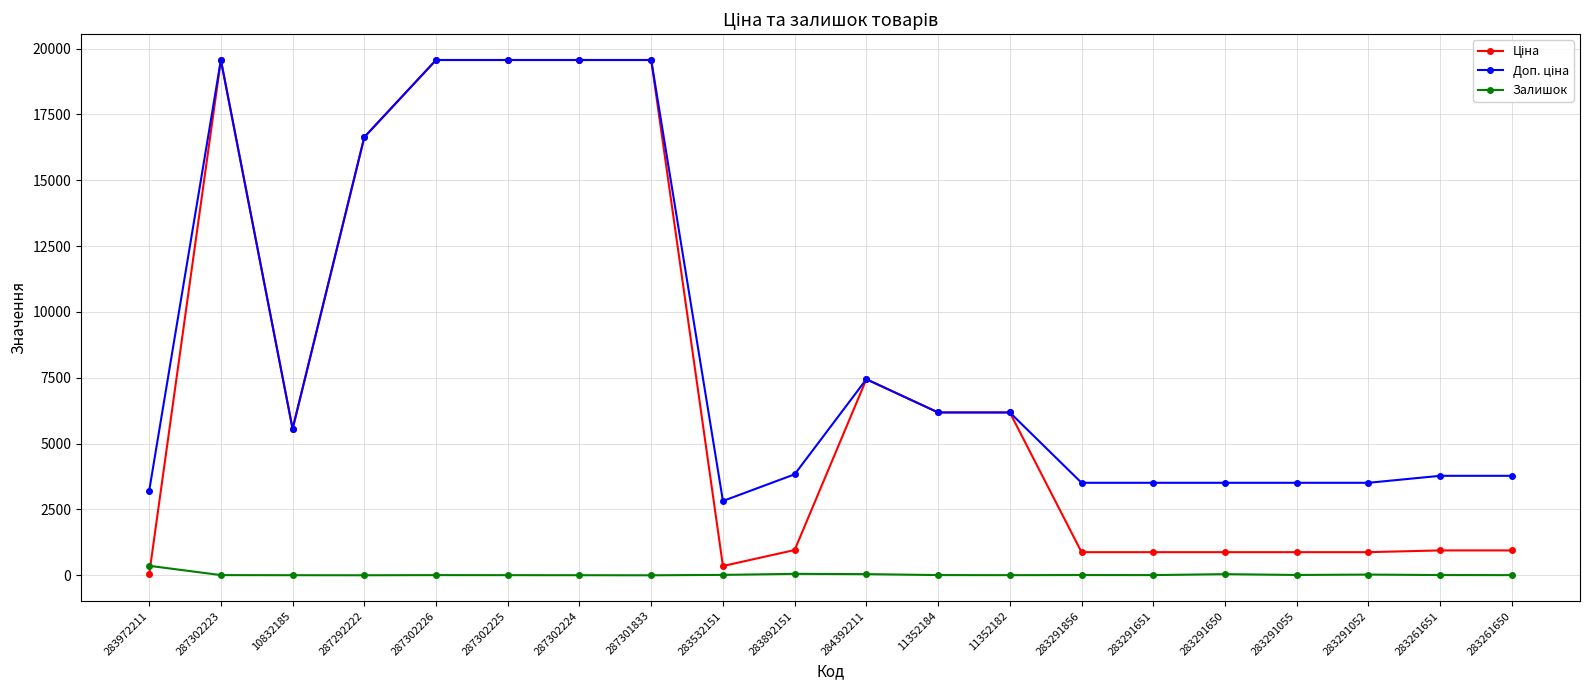

How many lines are shown in the chart?

3